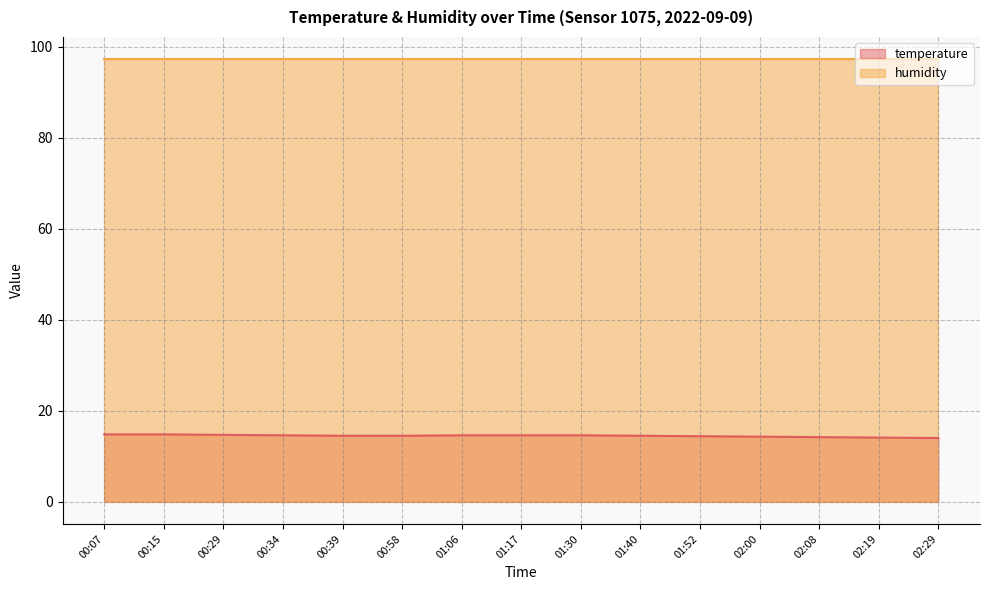

What is the sum of all values?

217.2